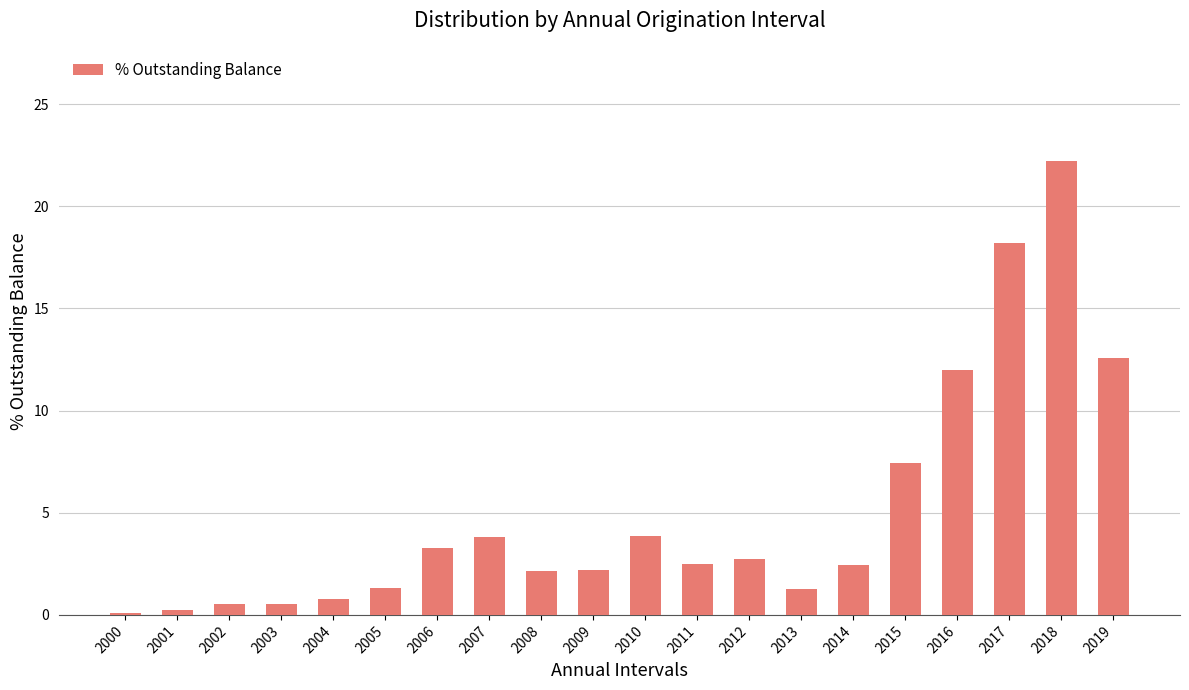

True or false: the data shows 12.0 at 2016.

True